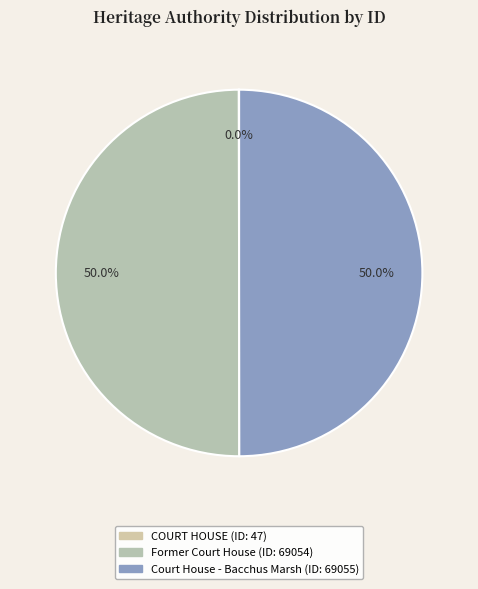

What is the smallest slice in the pie chart?

COURT HOUSE